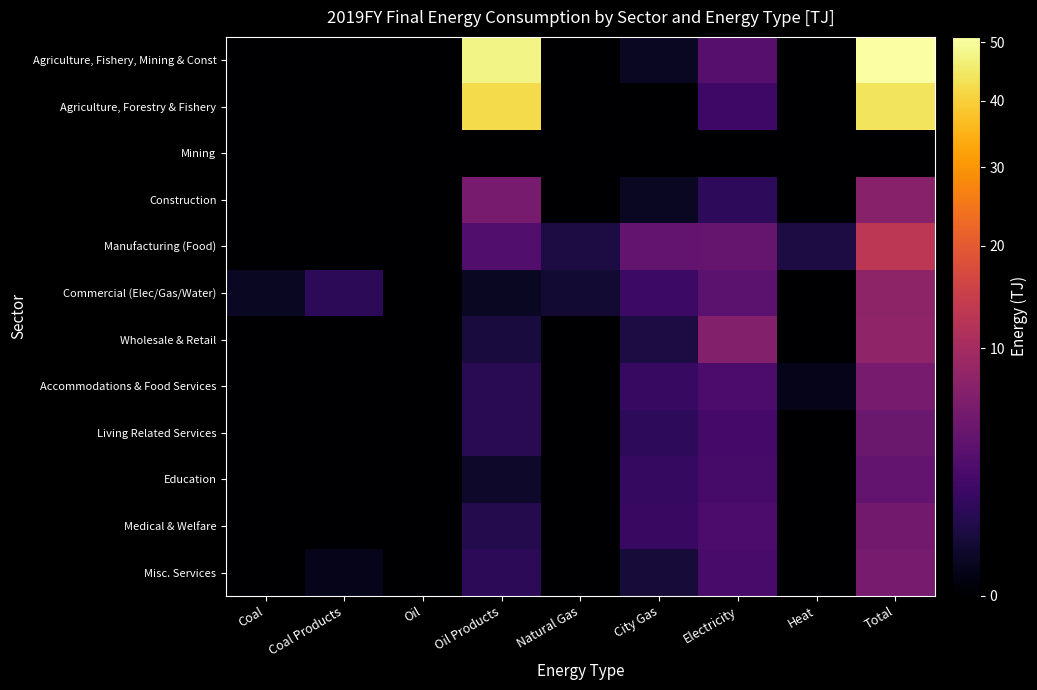

What is the total value across all series at Electricity?

32.9